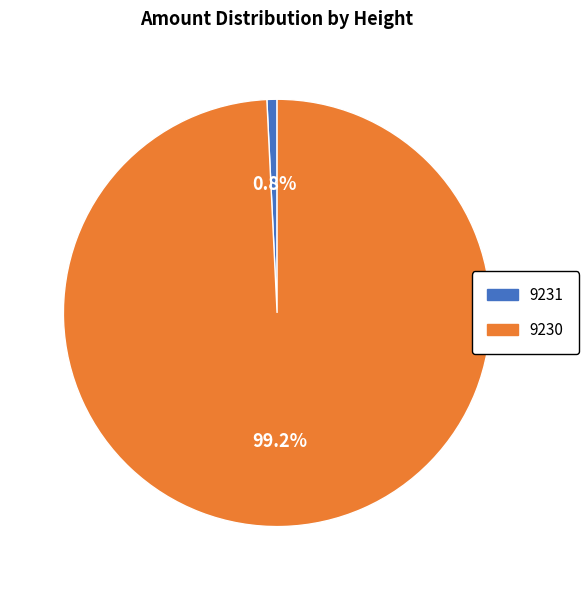

Does 9231 represent more than half of the total?

No